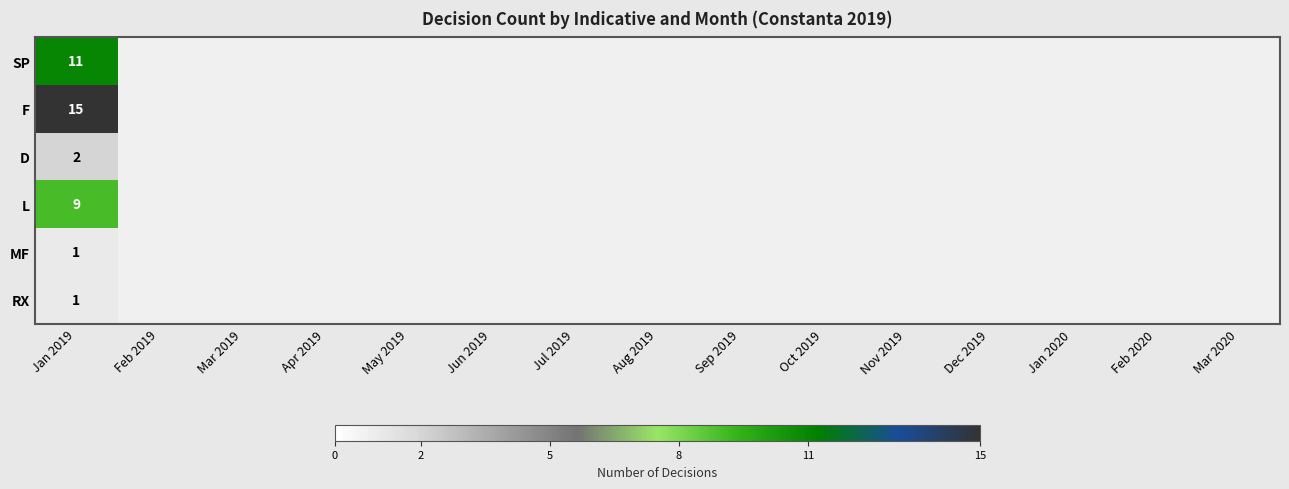

What is the difference between the highest and lowest values at Jan 2019?

14